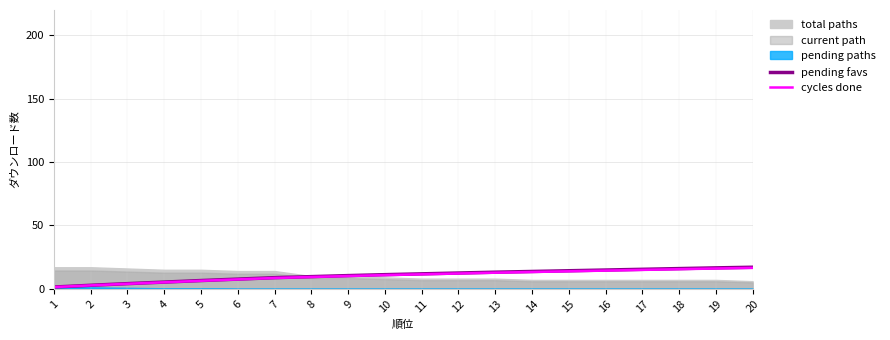

Is the value of cycles done at 20 greater than the value of pending favs at 10?

Yes